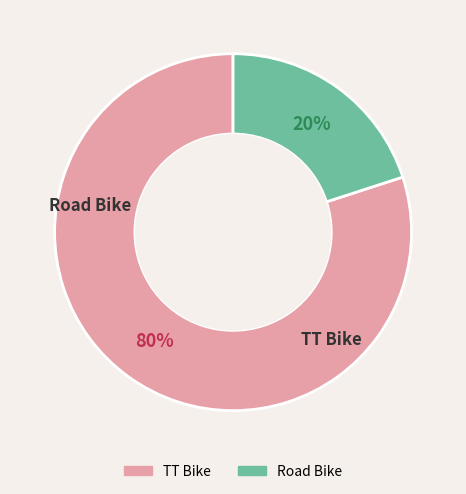

Do TT Bike and Road Bike together represent more than half of the pie?

Yes